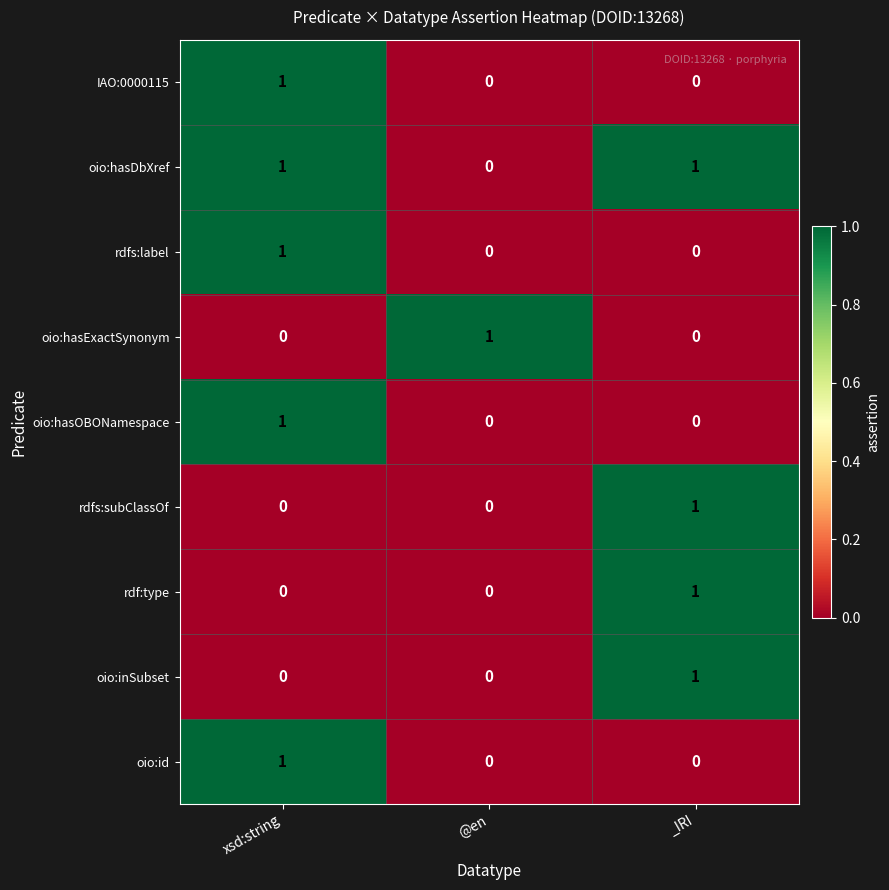

Is it true that IAO:0000115 equals 1 at @en?

False